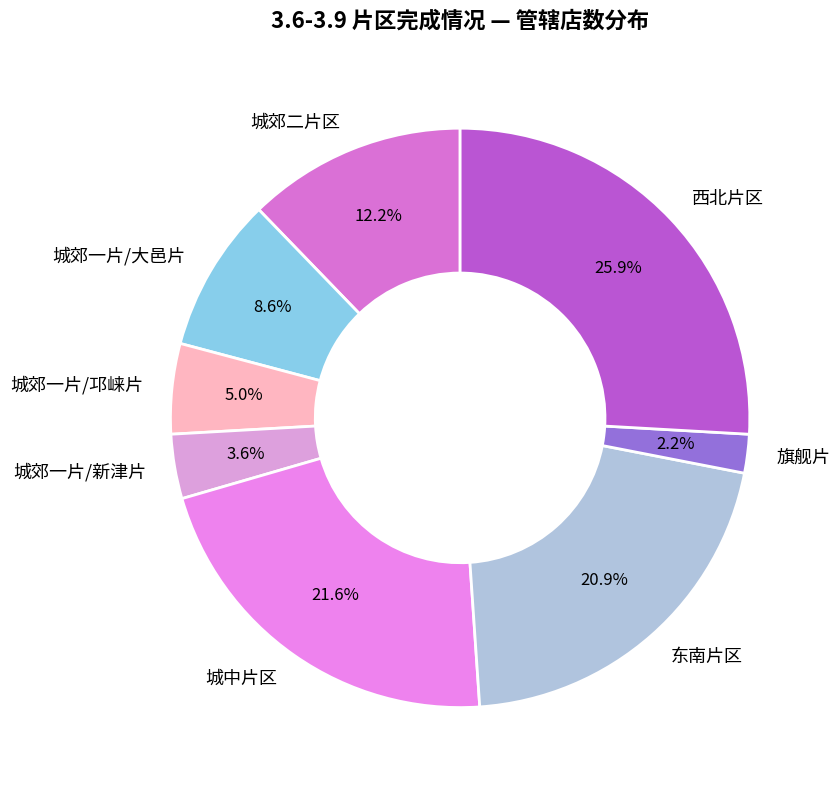

What percentage is NOT represented by 城郊一片/新津片?

96.4%